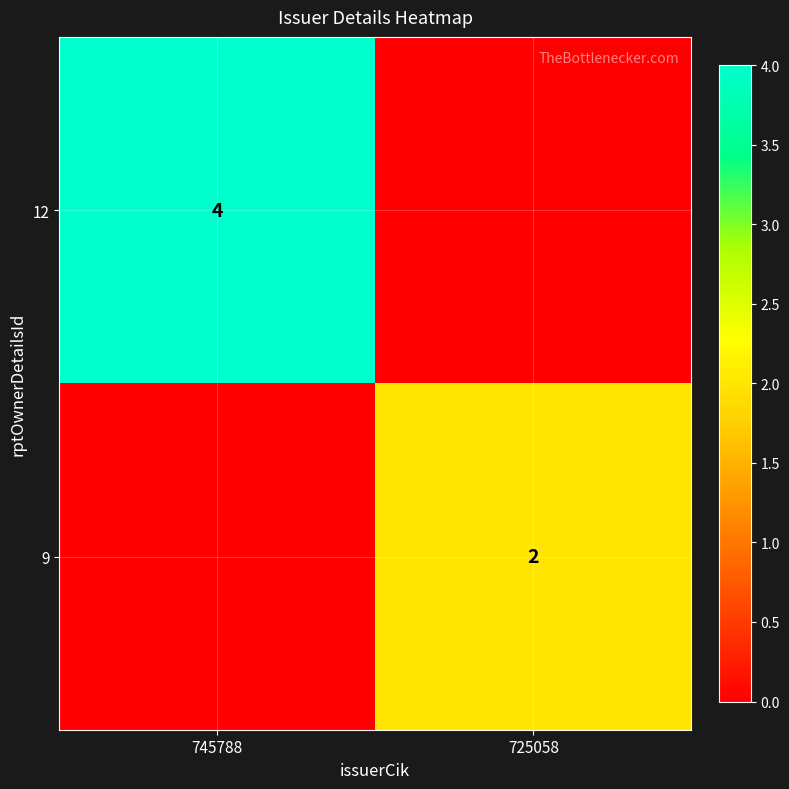

The 12 series shows 7 at 745788. True or false?

False